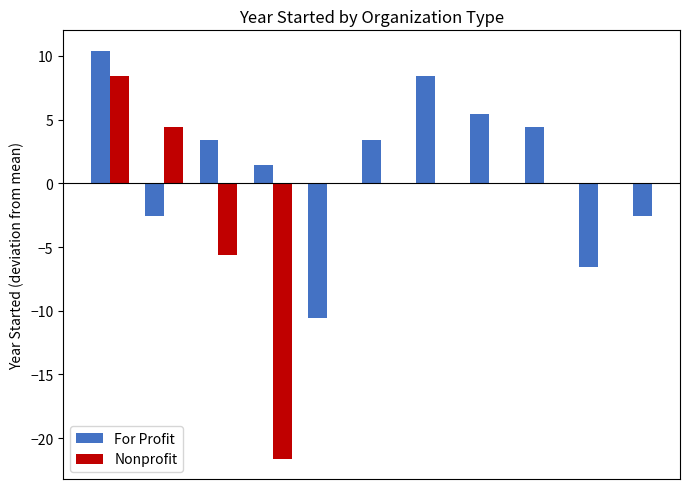

How many positive values does the Nonprofit series have?

2